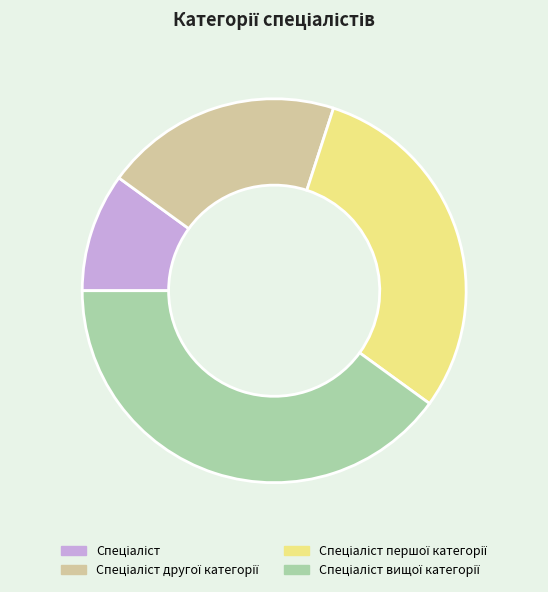

Is there any slice that represents more than half of the pie?

No